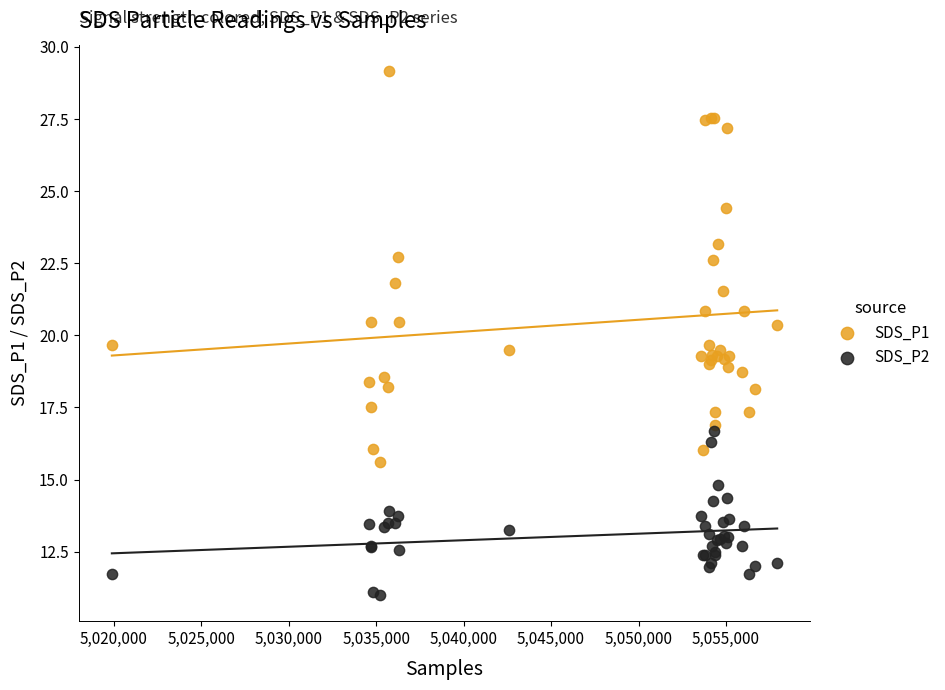

What are all the series names shown in the legend?

SDS_P1, SDS_P2